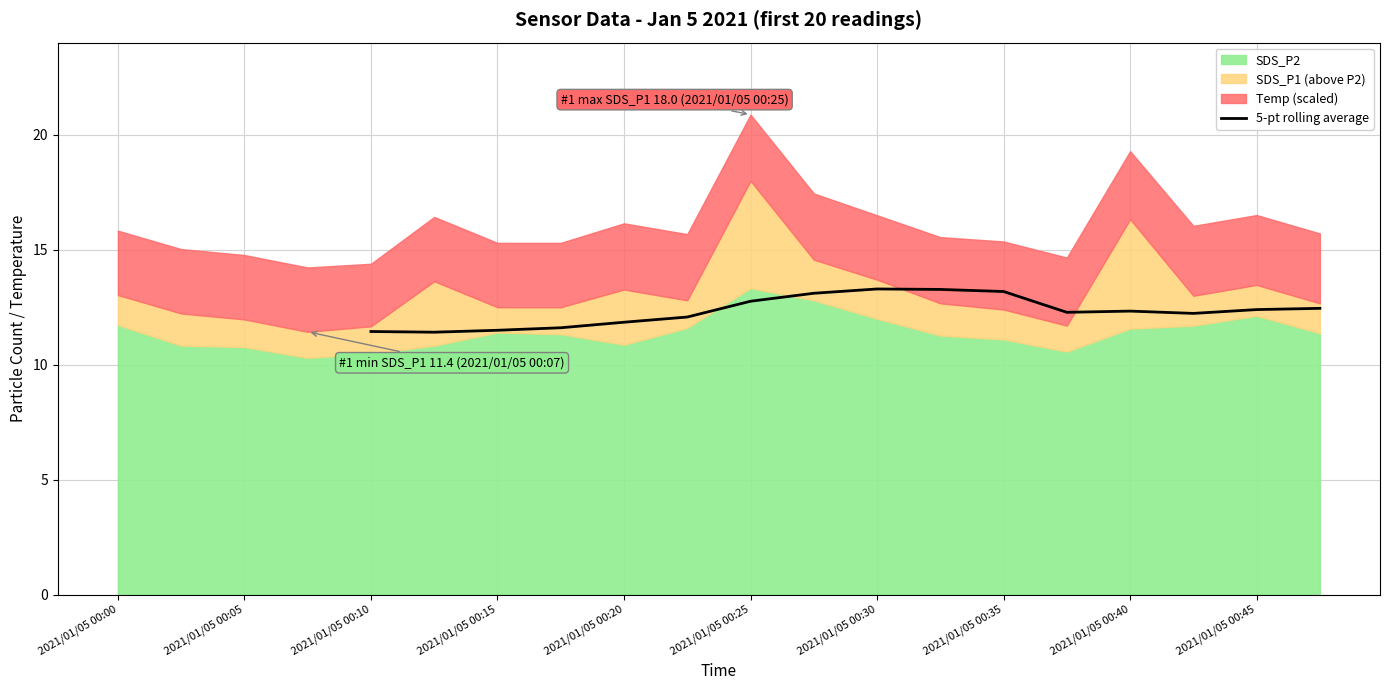

The value of 5-pt rolling average at 2021/01/05 00:20 is 11.8. True or false?

True